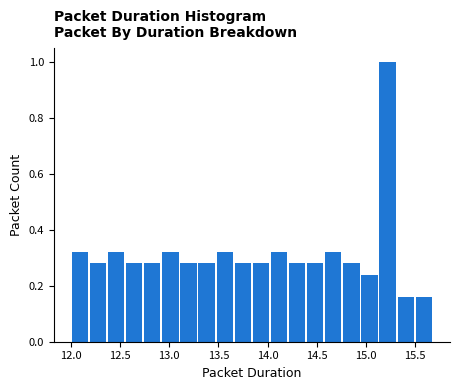

Read against the x-axis, roughly where is the centre of the tallest bar?

15.20